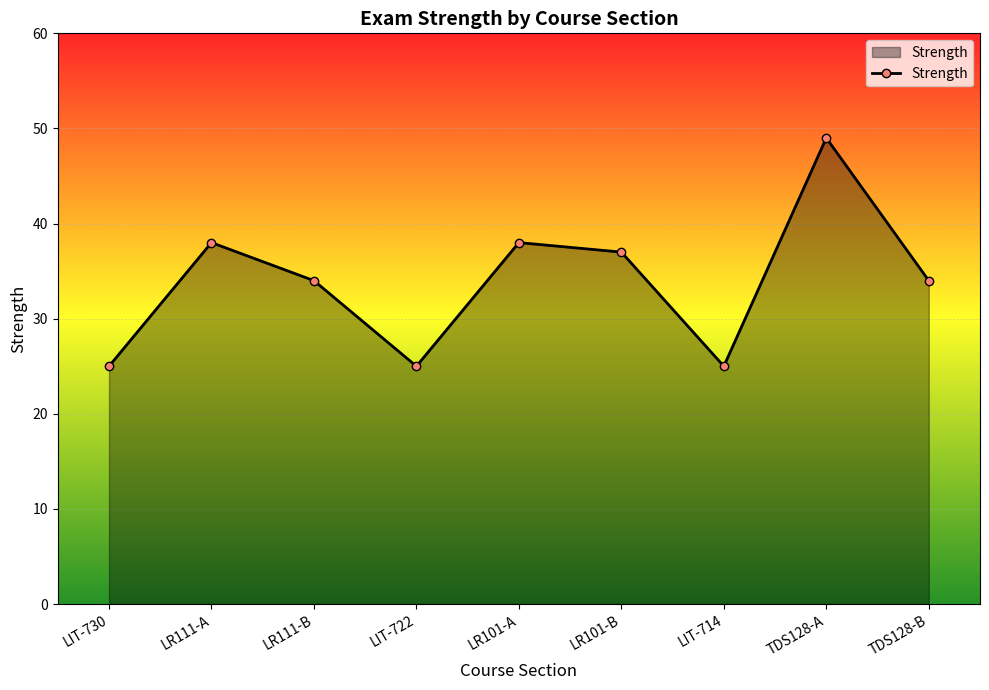

Where is the first local maximum?

LR111-A